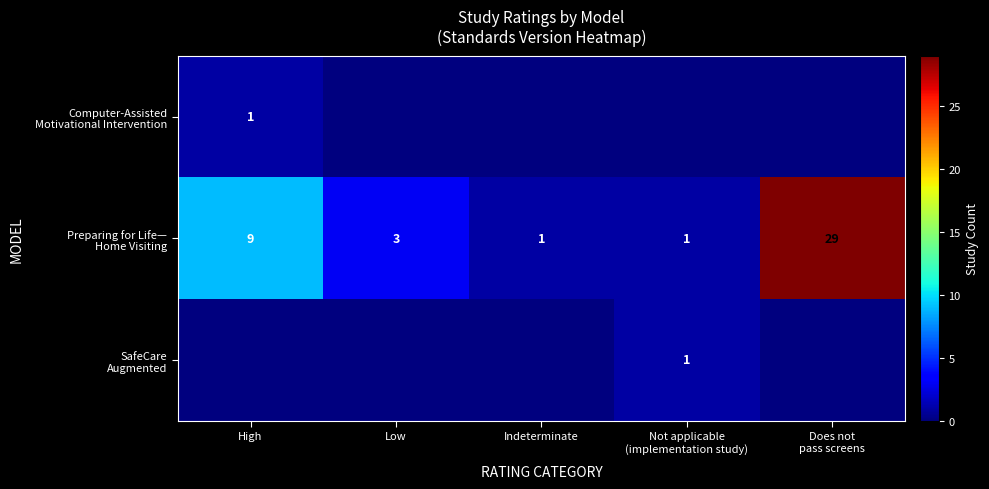

Which series has the widest spread of values?

Preparing for Life— Home Visiting